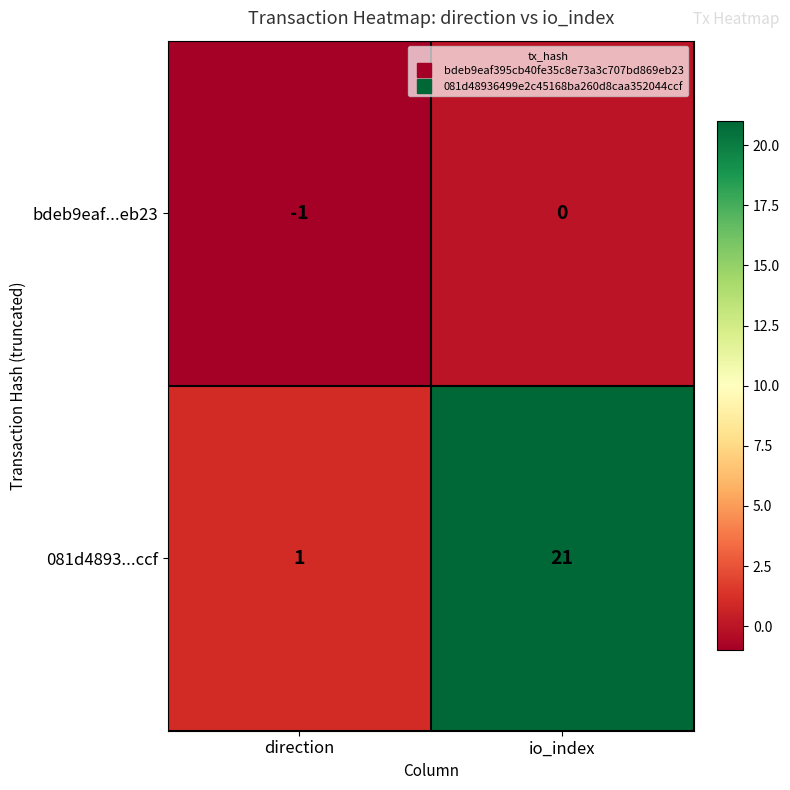

Where is 081d4893...ccf nearest to the value 11?

direction